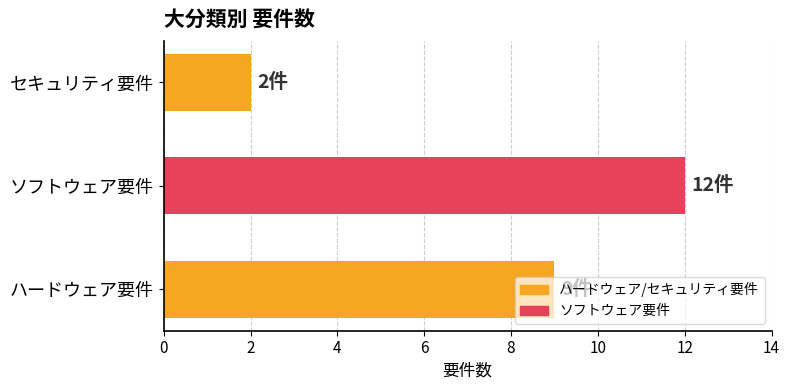

List the labels in order of value, smallest first.

セキュリティ要件, ハードウェア要件, ソフトウェア要件